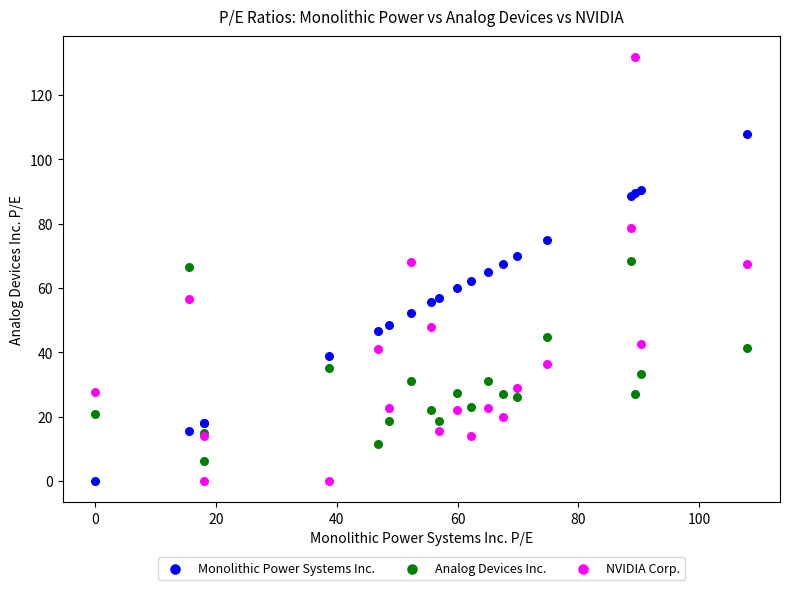

What is the X range (max minus min) for the scatter plot?

108.0